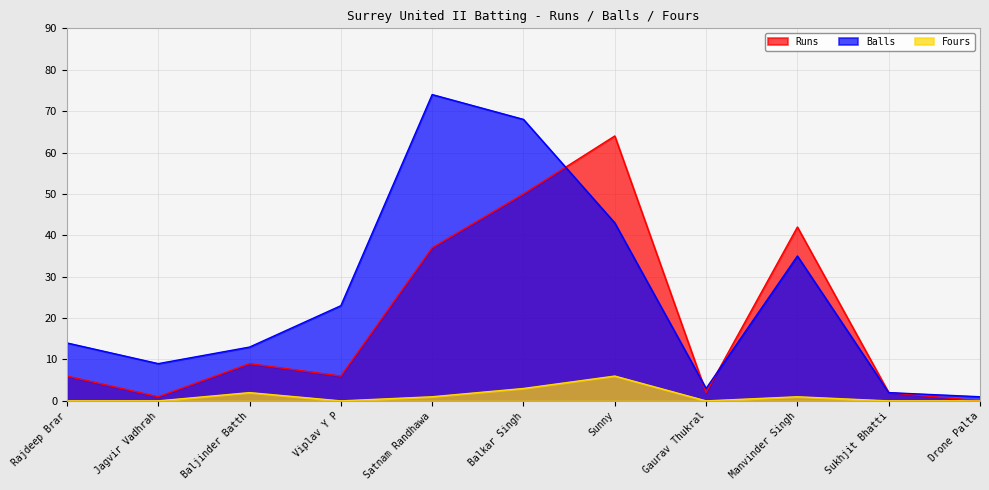

Reading left to right, extract all data points from this chart.

Runs: Rajdeep Brar=6	Jagvir Vadhrah=1	Baljinder Batth=9	Viplav Y P=6	Satnam Randhawa=37	Balkar Singh=50	Sunny=64	Gaurav Thukral=2	Manvinder Singh=42	Sukhjit Bhatti=2	Drone Palta=0
Balls: Rajdeep Brar=14	Jagvir Vadhrah=9	Baljinder Batth=13	Viplav Y P=23	Satnam Randhawa=74	Balkar Singh=68	Sunny=43	Gaurav Thukral=3	Manvinder Singh=35	Sukhjit Bhatti=2	Drone Palta=1
Fours: Rajdeep Brar=0	Jagvir Vadhrah=0	Baljinder Batth=2	Viplav Y P=0	Satnam Randhawa=1	Balkar Singh=3	Sunny=6	Gaurav Thukral=0	Manvinder Singh=1	Sukhjit Bhatti=0	Drone Palta=0